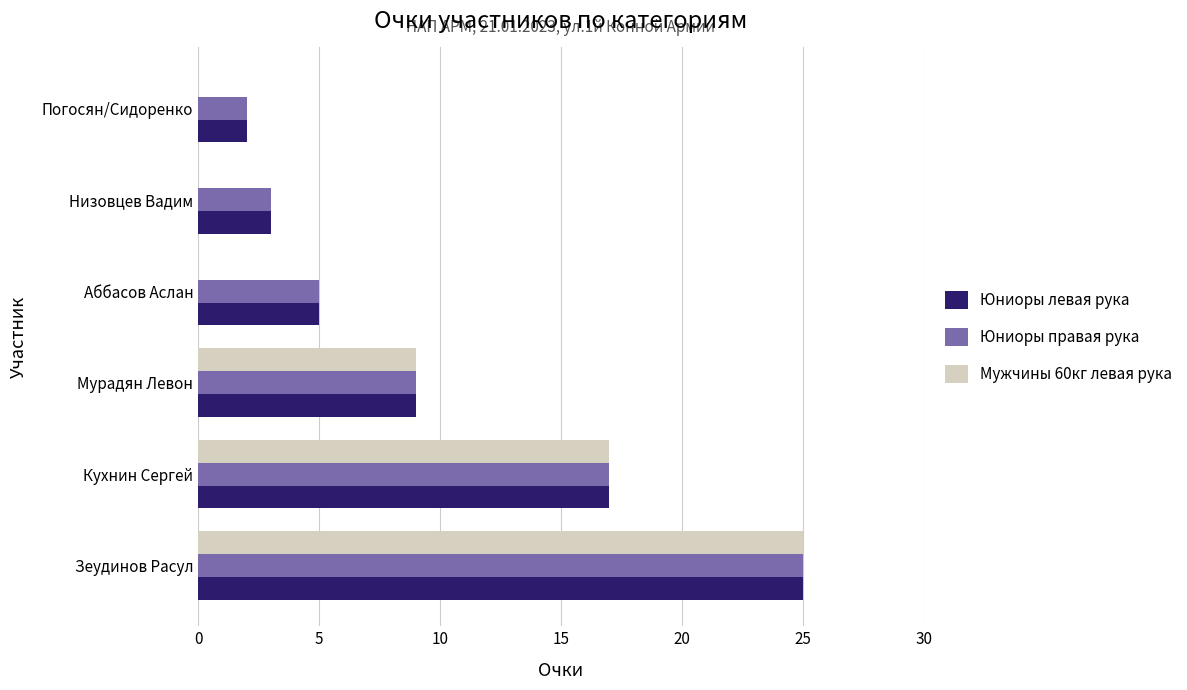

What is the sum of all Юниоры правая рука values?

61